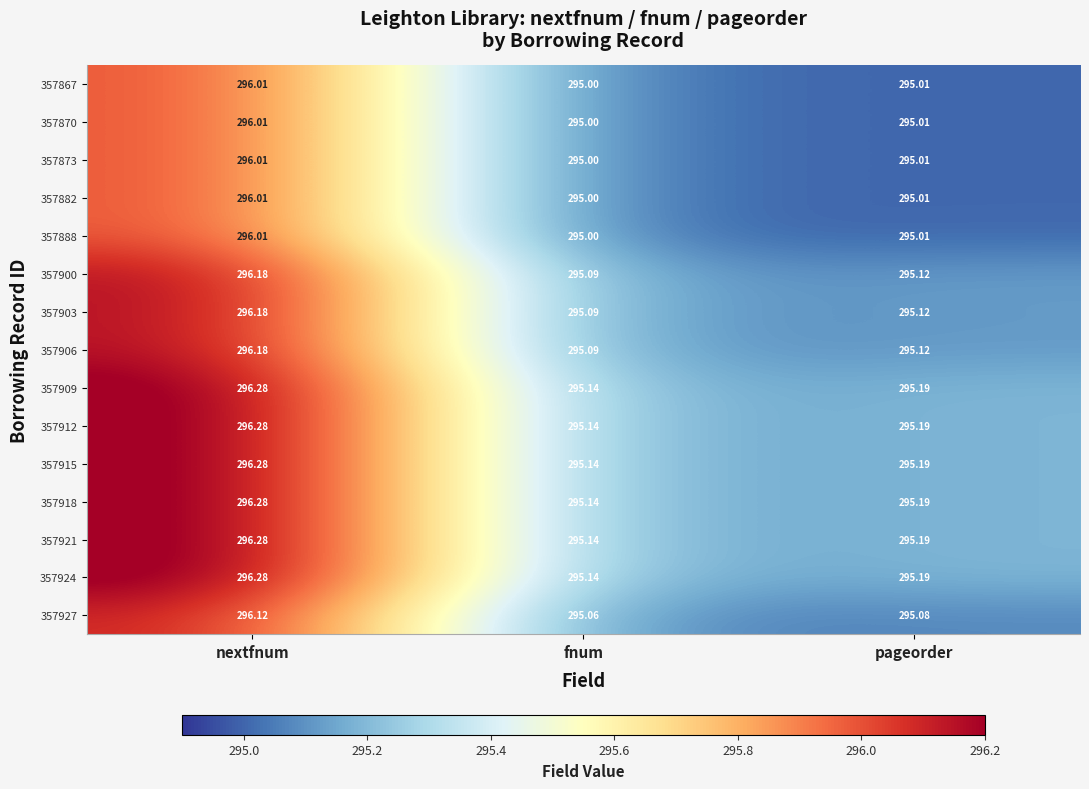

At which label does 357927 reach its peak?

nextfnum